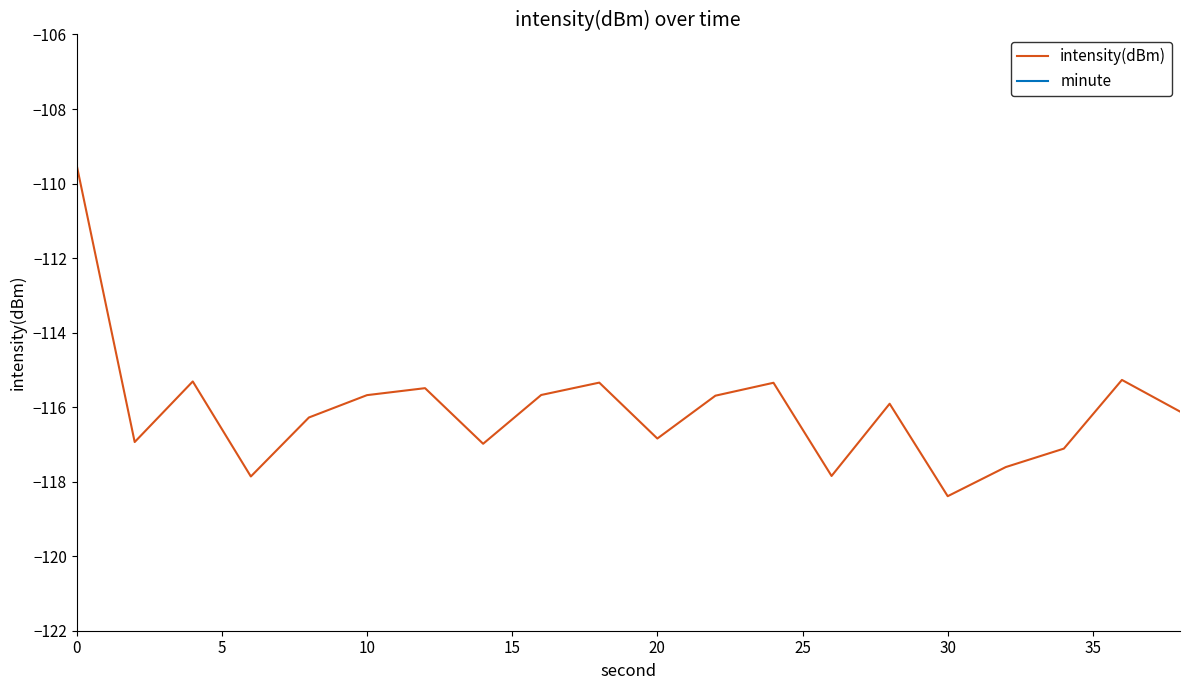

What is the highest value of the intensity(dBm) series?

-109.5